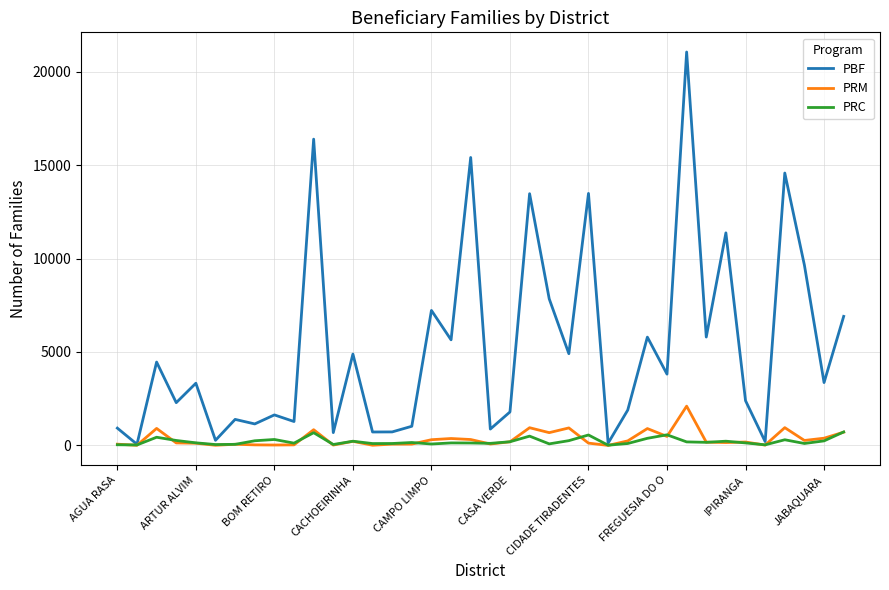

What is the maximum value for PRM?

2101